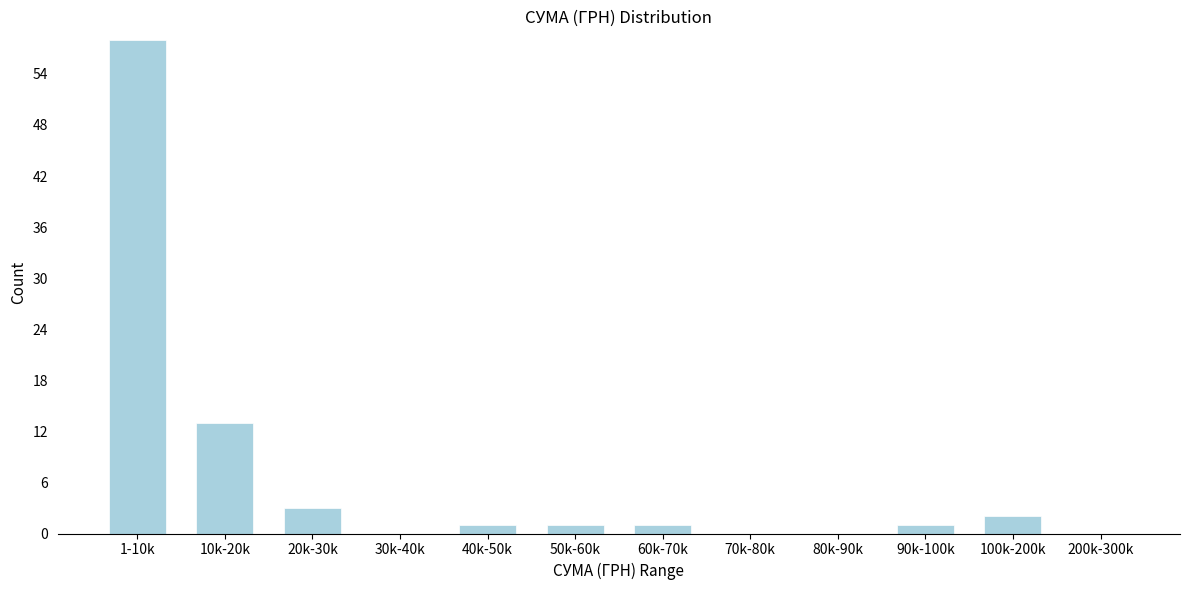

Reading left to right, what are all the values shown in this chart?

1-10k=58	10k-20k=13	20k-30k=3	30k-40k=0	40k-50k=1	50k-60k=1	60k-70k=1	70k-80k=0	80k-90k=0	90k-100k=1	100k-200k=2	200k-300k=0